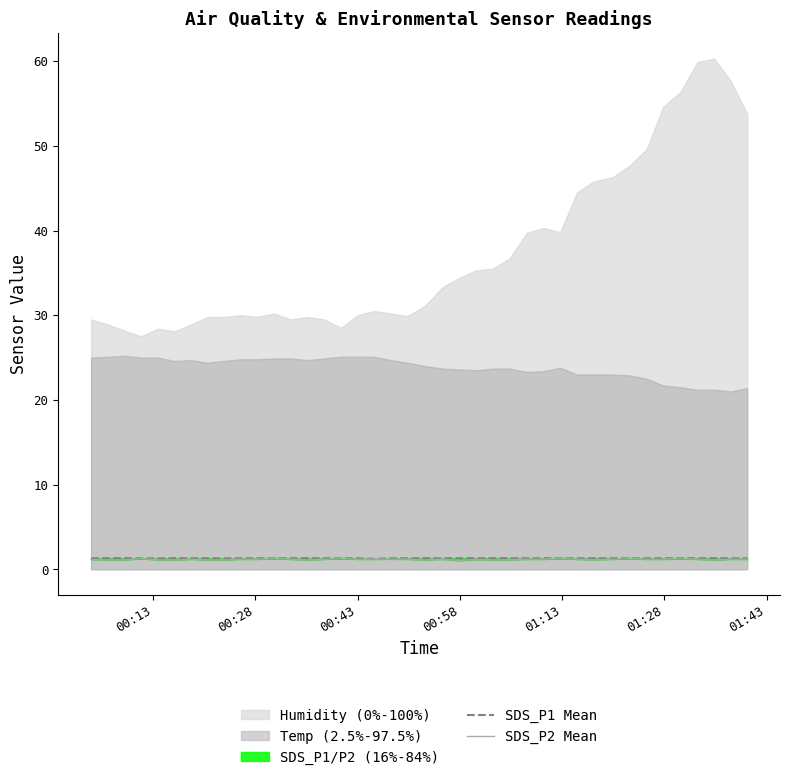

What is the sum of all SDS_P1 Mean values?

51.9